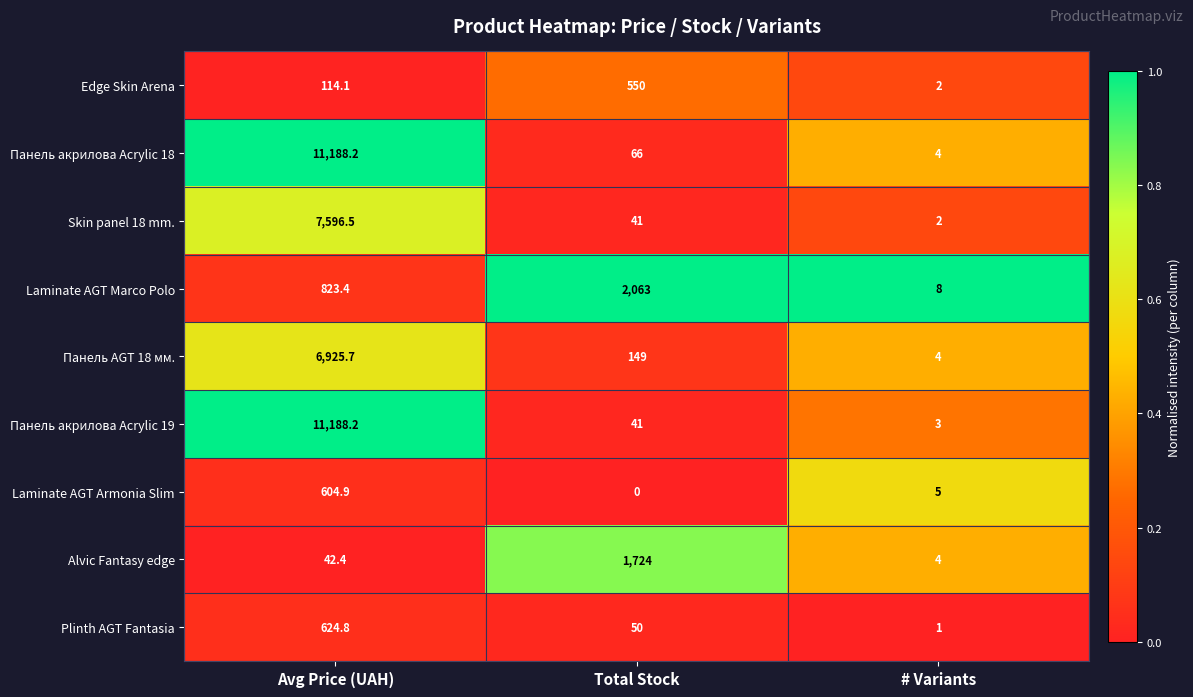

Reading left to right, what are all the values shown in this chart?

Edge Skin Arena: 114.1	550.0	2.0
Панель акрилова Acrylic 18: 11188.2	66.0	4.0
Skin panel 18 mm.: 7596.5	41.0	2.0
Laminate AGT Marco Polo: 823.4	2063.0	8.0
Панель AGT 18 мм.: 6925.7	149.0	4.0
Панель акрилова Acrylic 19: 11188.2	41.0	3.0
Laminate AGT Armonia Slim: 604.9	0.0	5.0
Alvic Fantasy edge: 42.4	1724.0	4.0
Plinth AGT Fantasia: 624.8	50.0	1.0